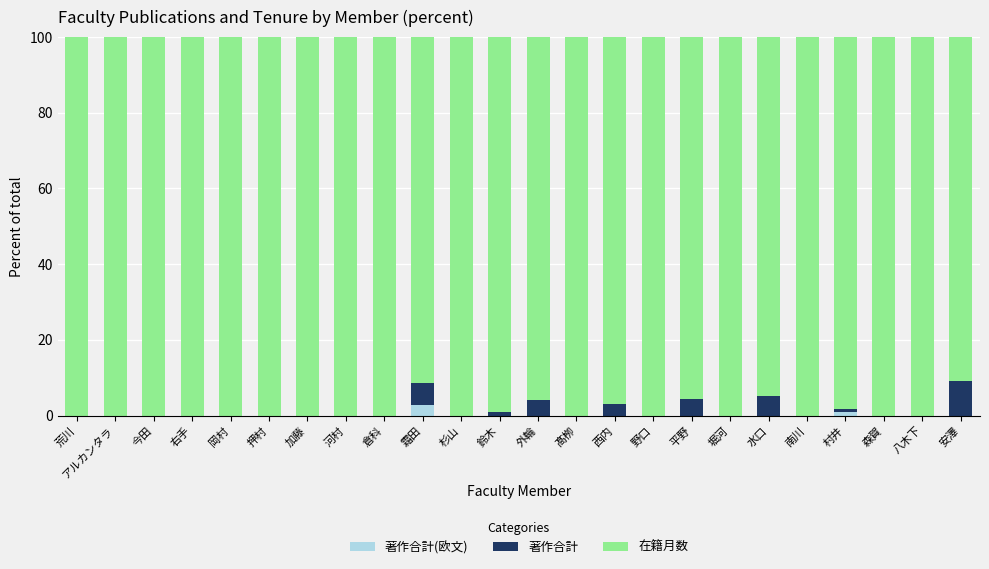

What is the total value across all series at 霜田?

100.0